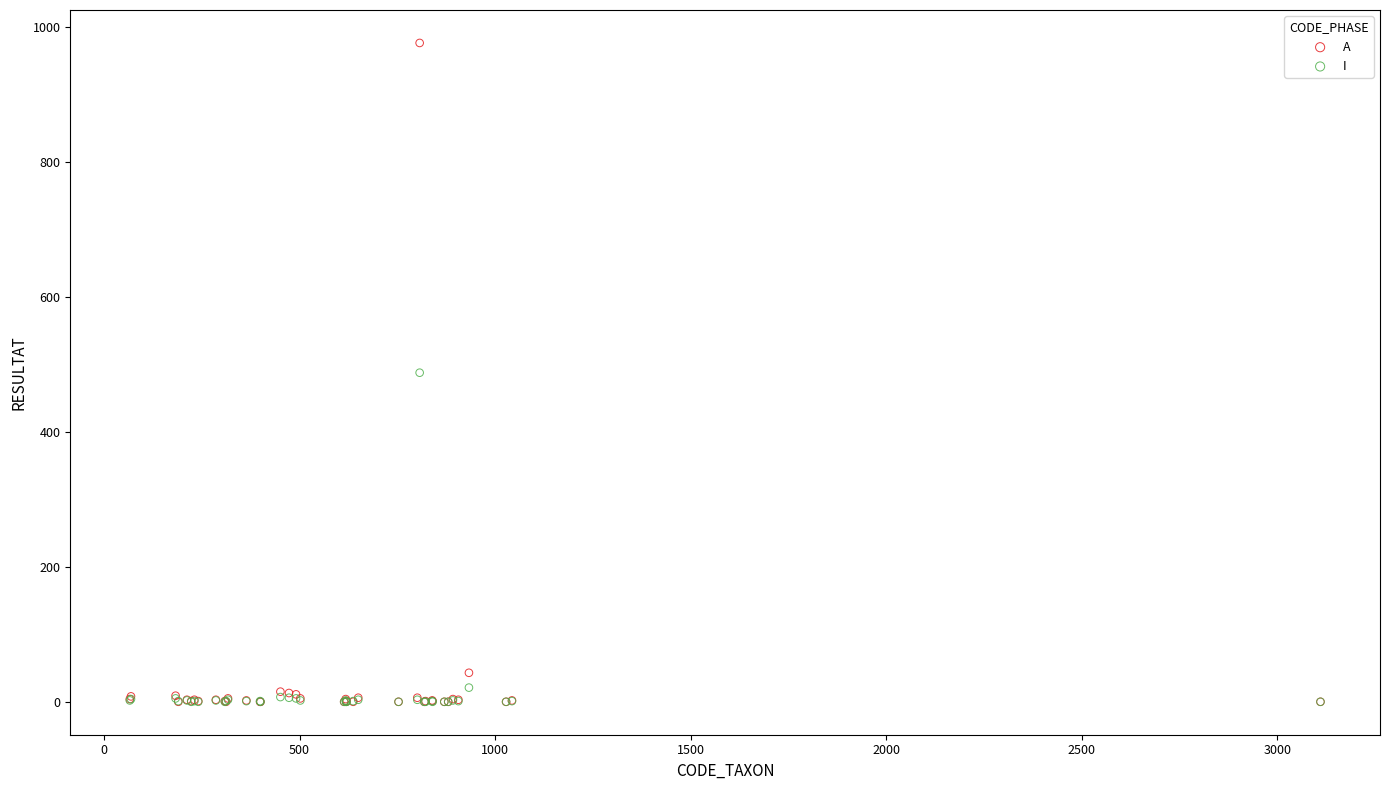

Which series contains the highest Y value?

A